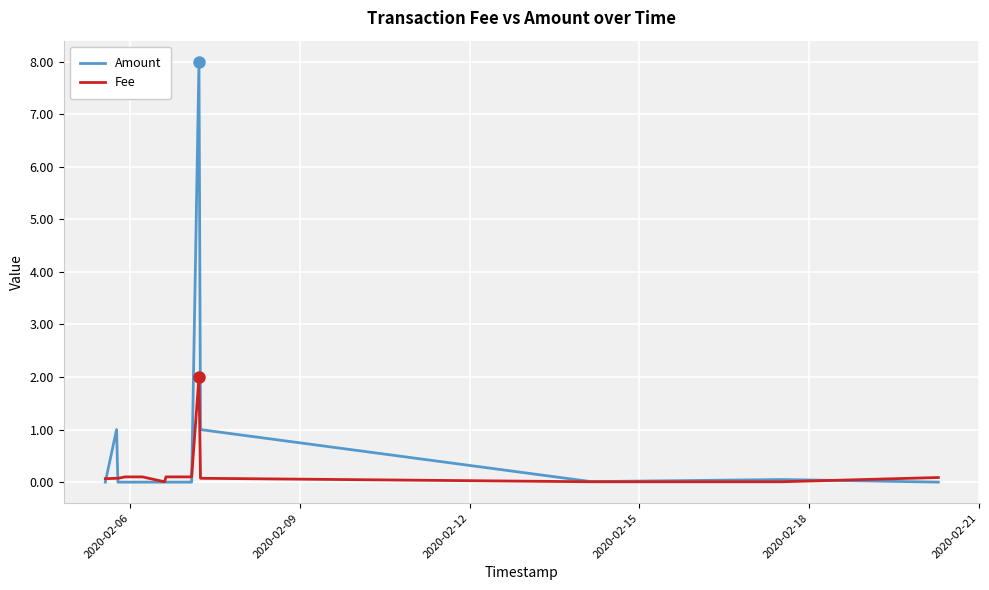

Rank the series by their maximum value, from lowest to highest.

Fee, Amount